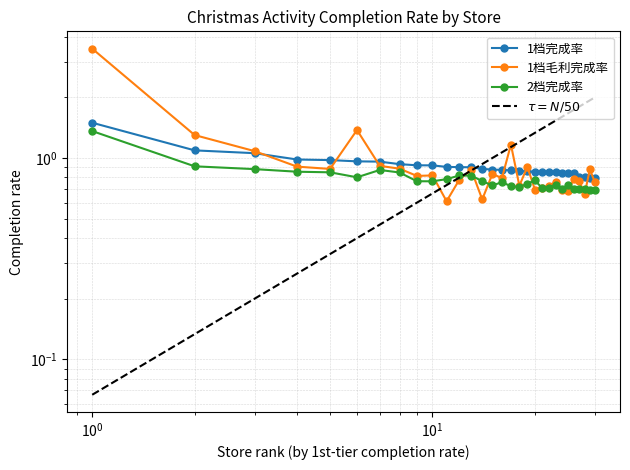

Rank the series by their maximum value, from highest to lowest.

1档毛利完成率, 1档完成率, 2档完成率